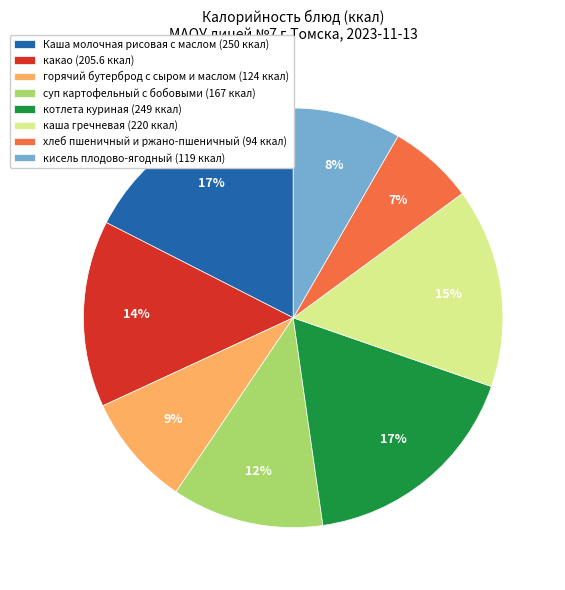

True or false: какао (205.6 ккал) accounts for 14% of the total.

True